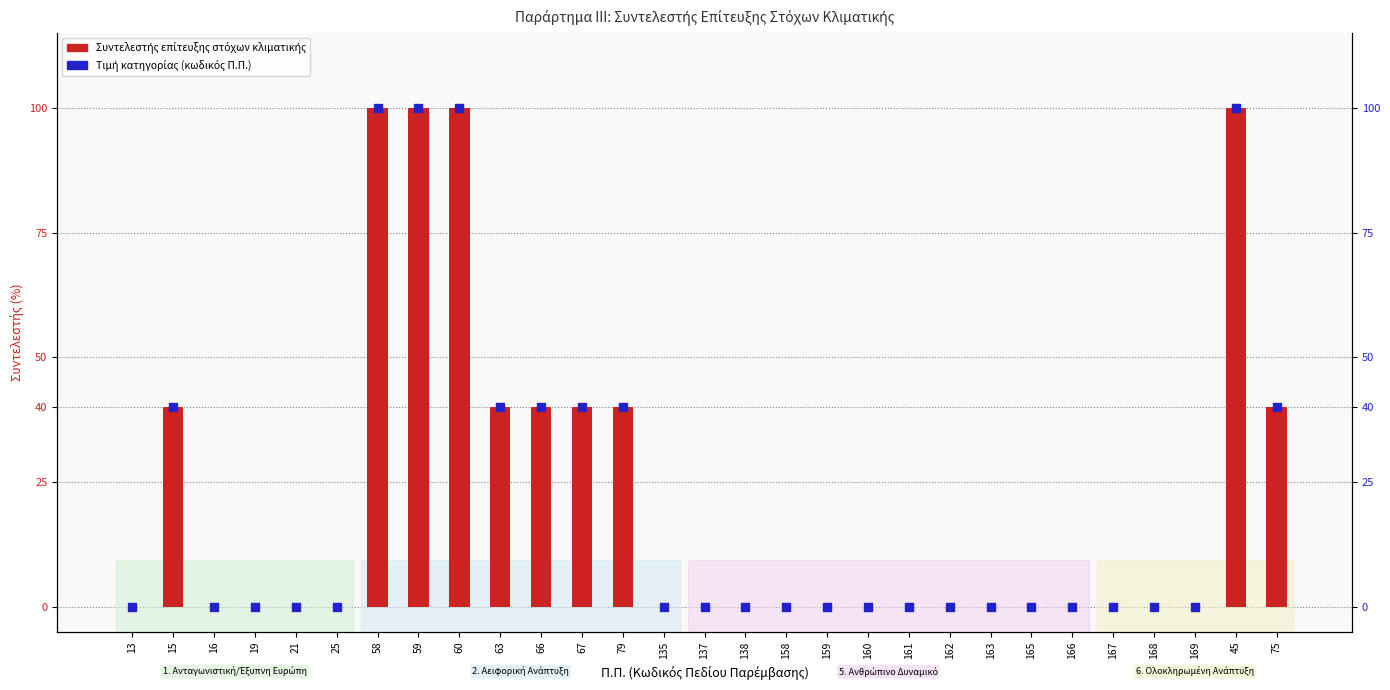

At which category is the sum across all series the highest?

58